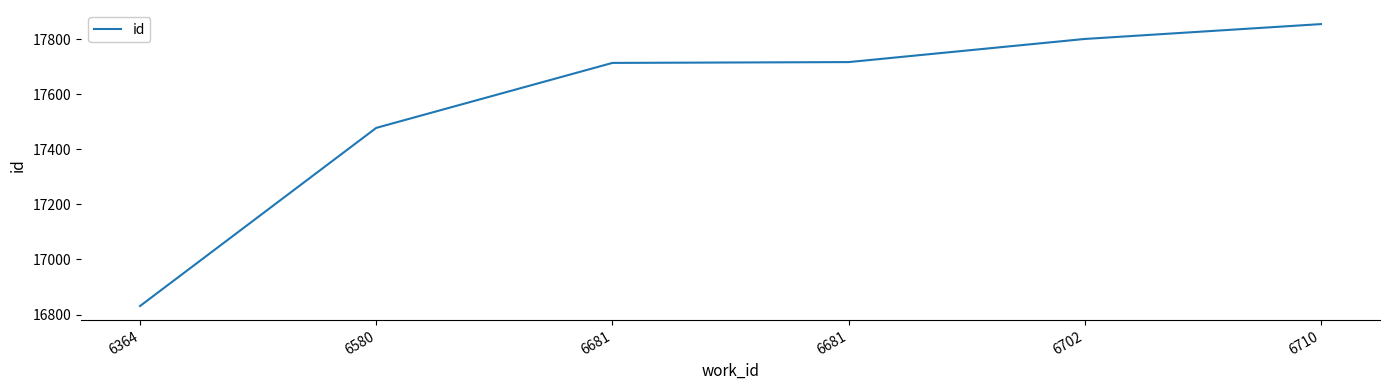

How many values are below 17717?

3